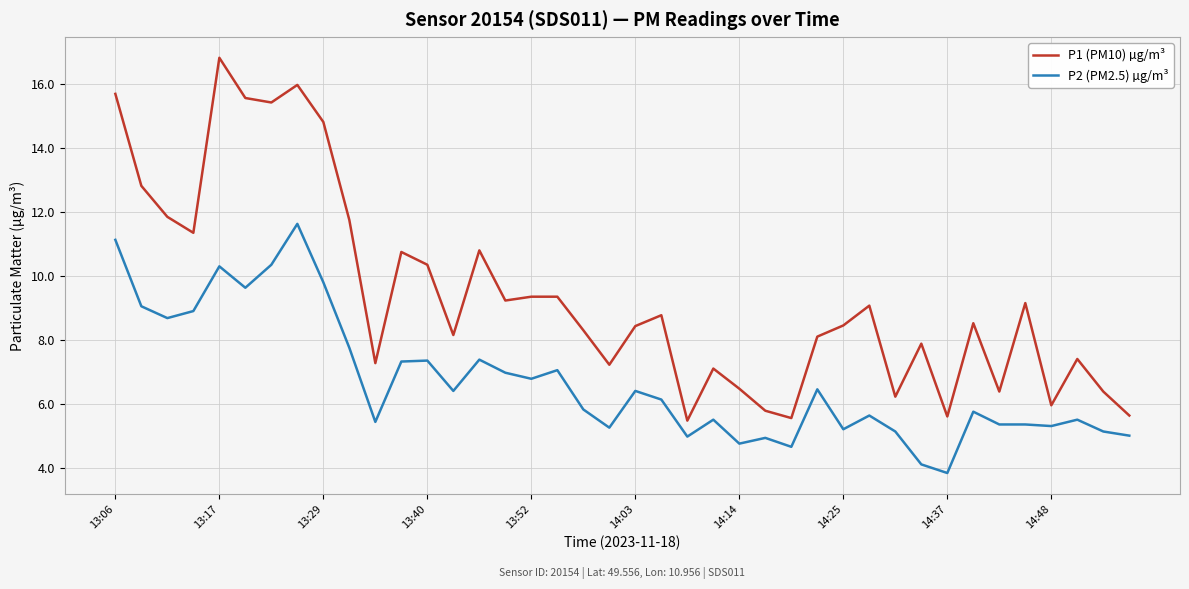

What is the smallest value displayed?

3.8